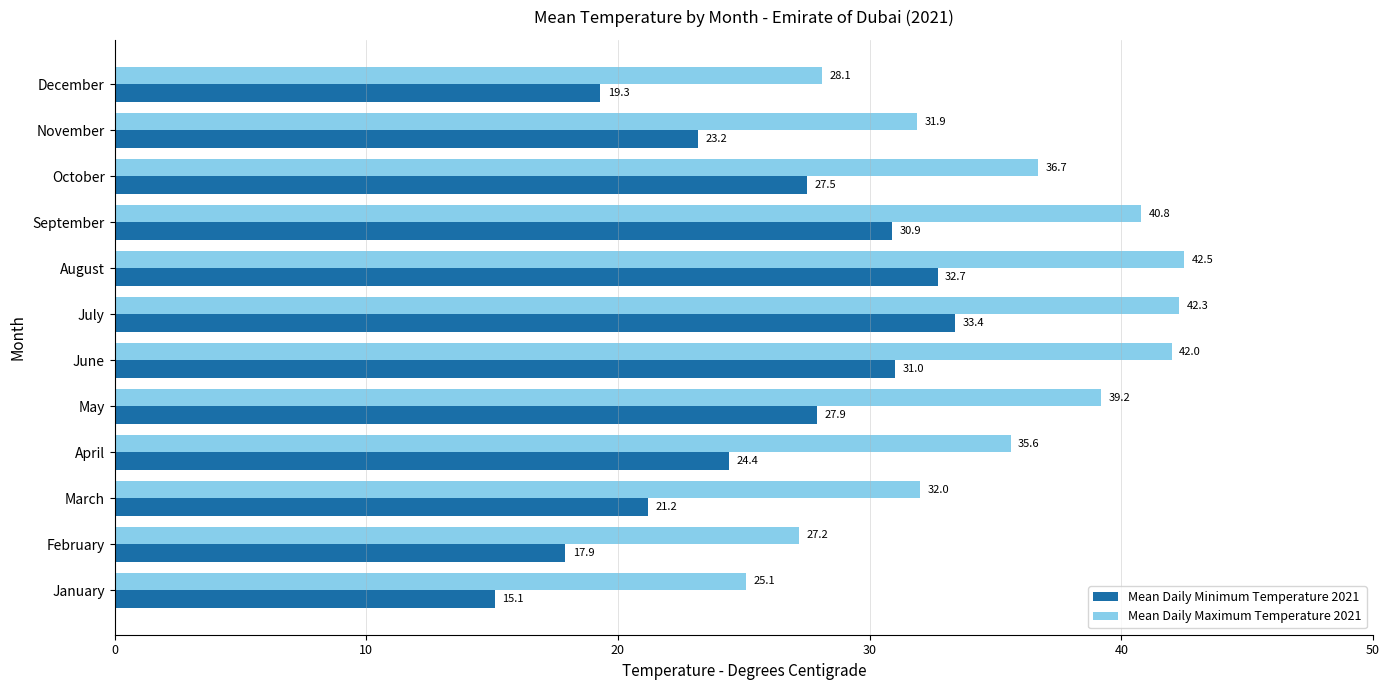

Rank the series by their maximum value, from highest to lowest.

Mean Daily Maximum Temperature 2021, Mean Daily Minimum Temperature 2021